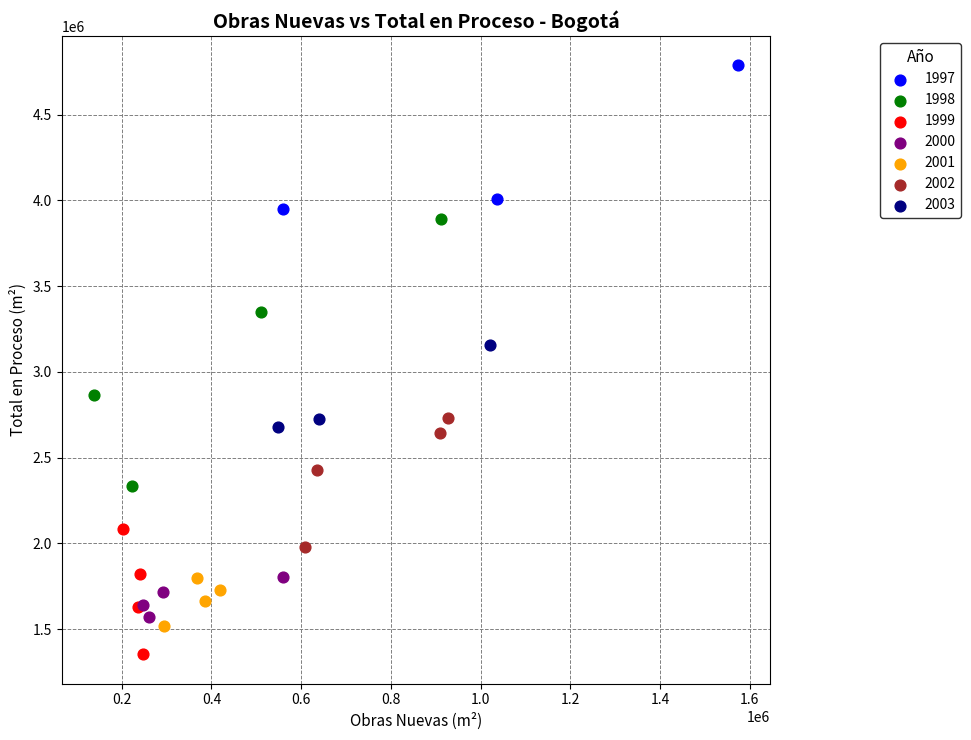

Which series has the largest Y range (max minus min)?

1998